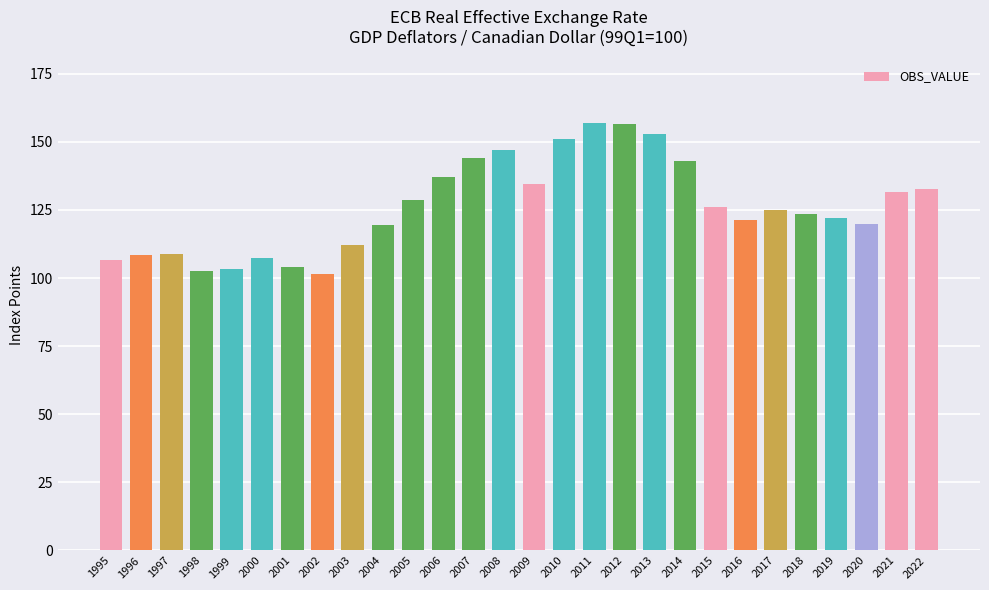

What is the smallest value displayed?

101.6